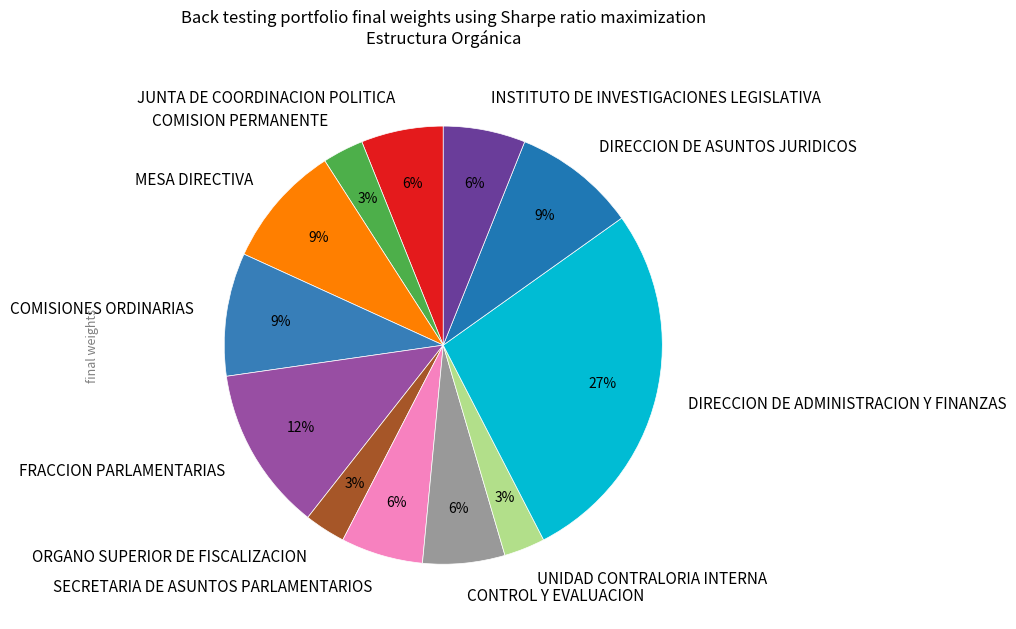

What percentage is the MESA DIRECTIVA slice, to the nearest percent?

9%